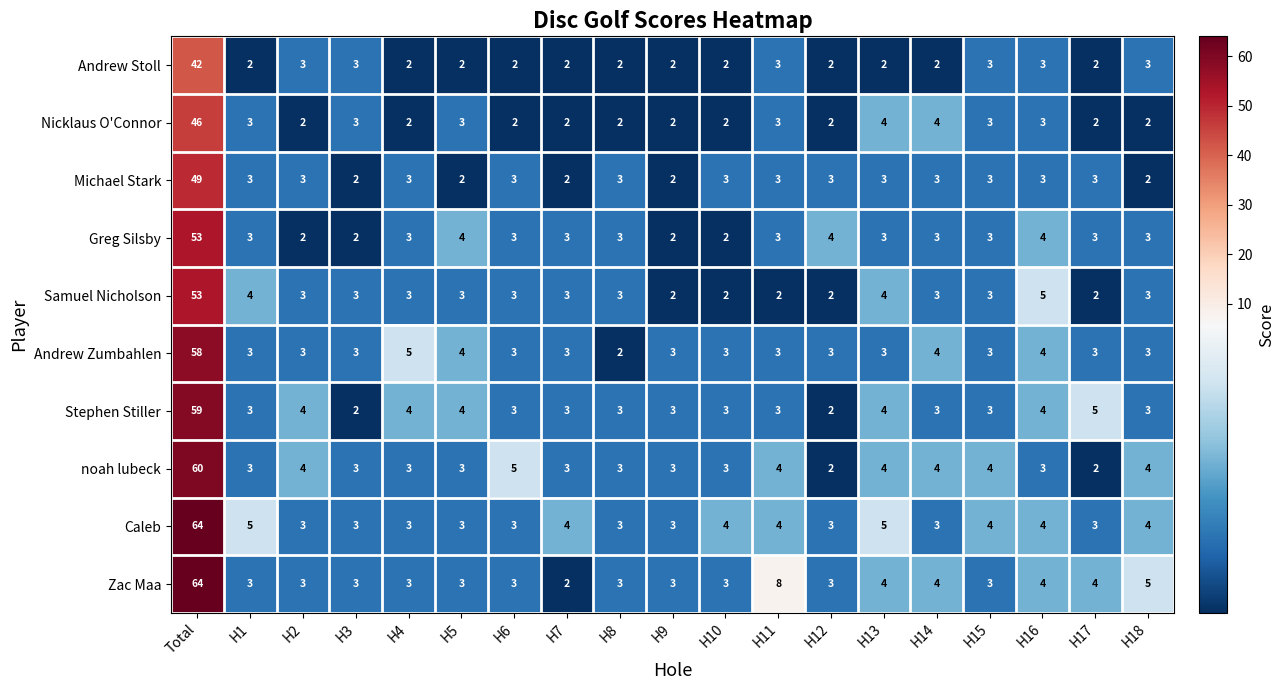

Which category has the highest value in the noah lubeck series?

Total